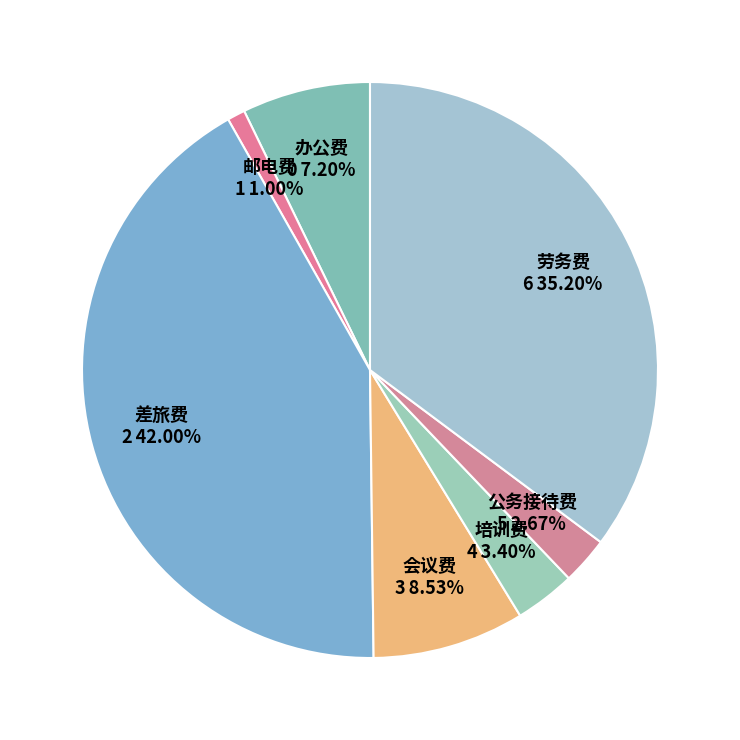

To the nearest percent, what is the average slice percentage?

14%